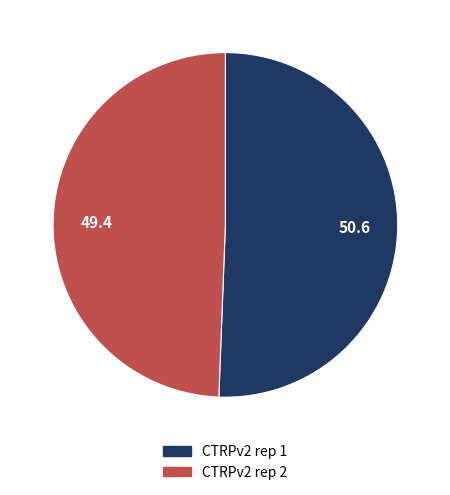

Do CTRPv2 rep 1 and CTRPv2 rep 2 together represent more than half of the pie?

Yes